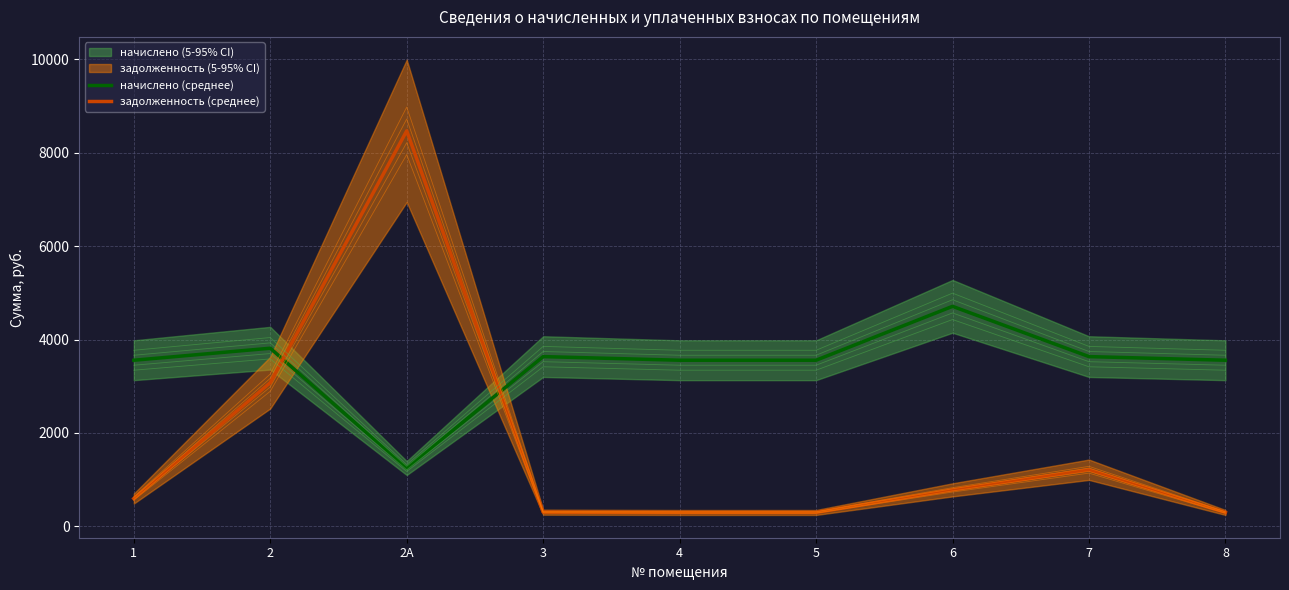

Which has a higher value, 2А or 2?

2